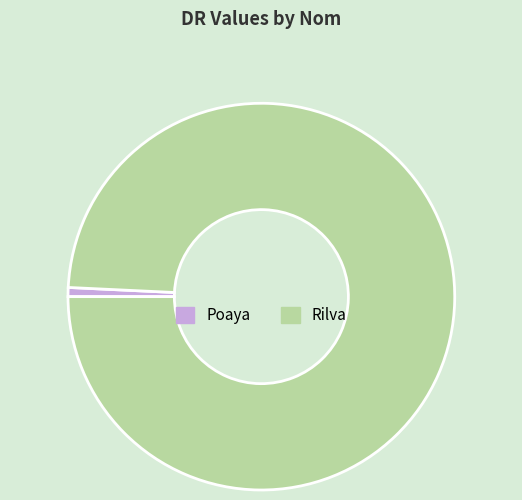

Rank the categories by value from lowest to highest.

Poaya, Rilva